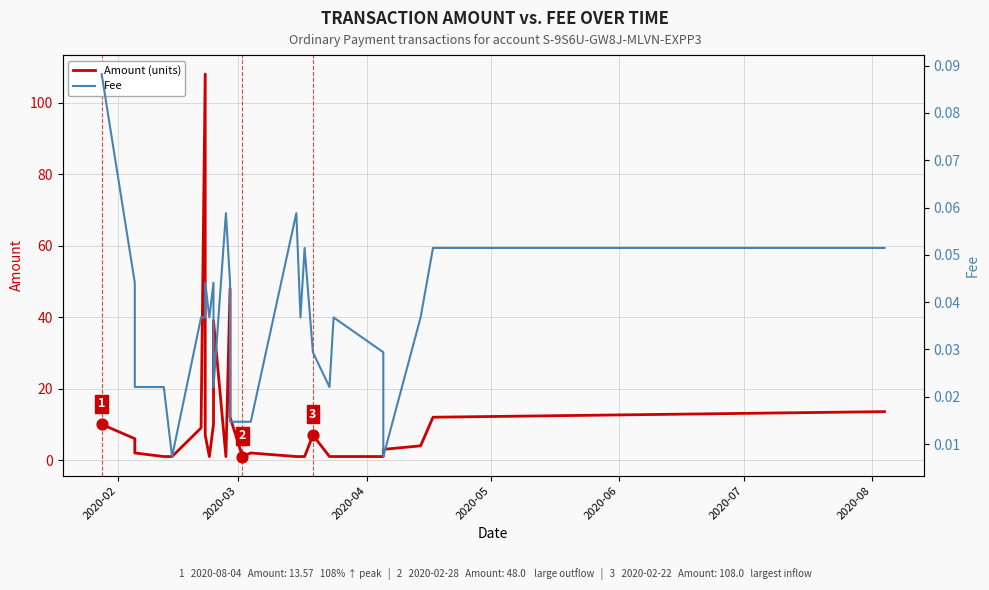

Which series reaches the minimum Y coordinate?

Fee